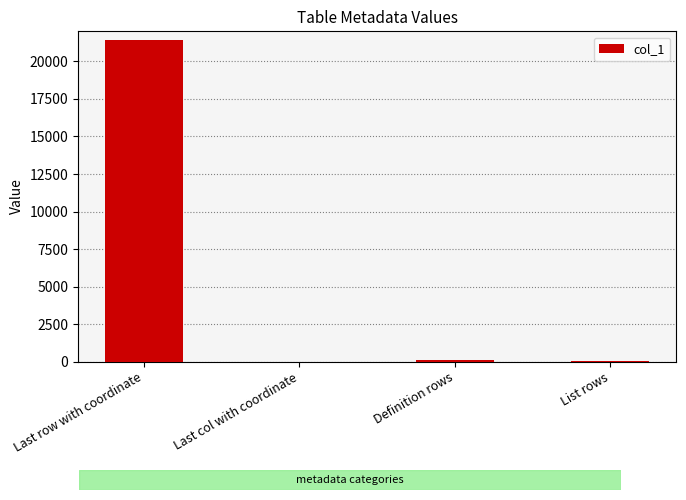

Between Definition rows and Last row with coordinate, which is larger?

Last row with coordinate